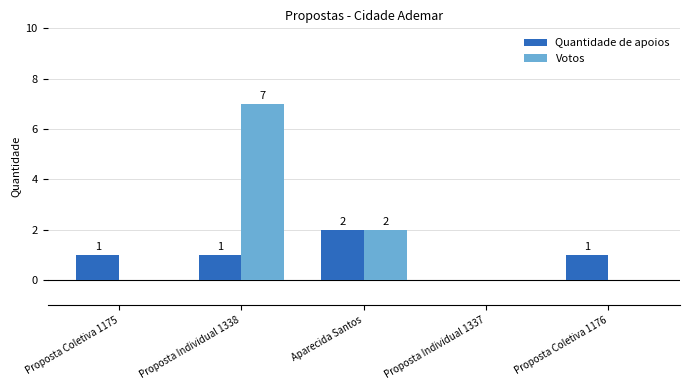

Reading left to right, what are all the values shown in this chart?

Quantidade de apoios: 1	1	2	0	1
Votos: 0	7	2	0	0